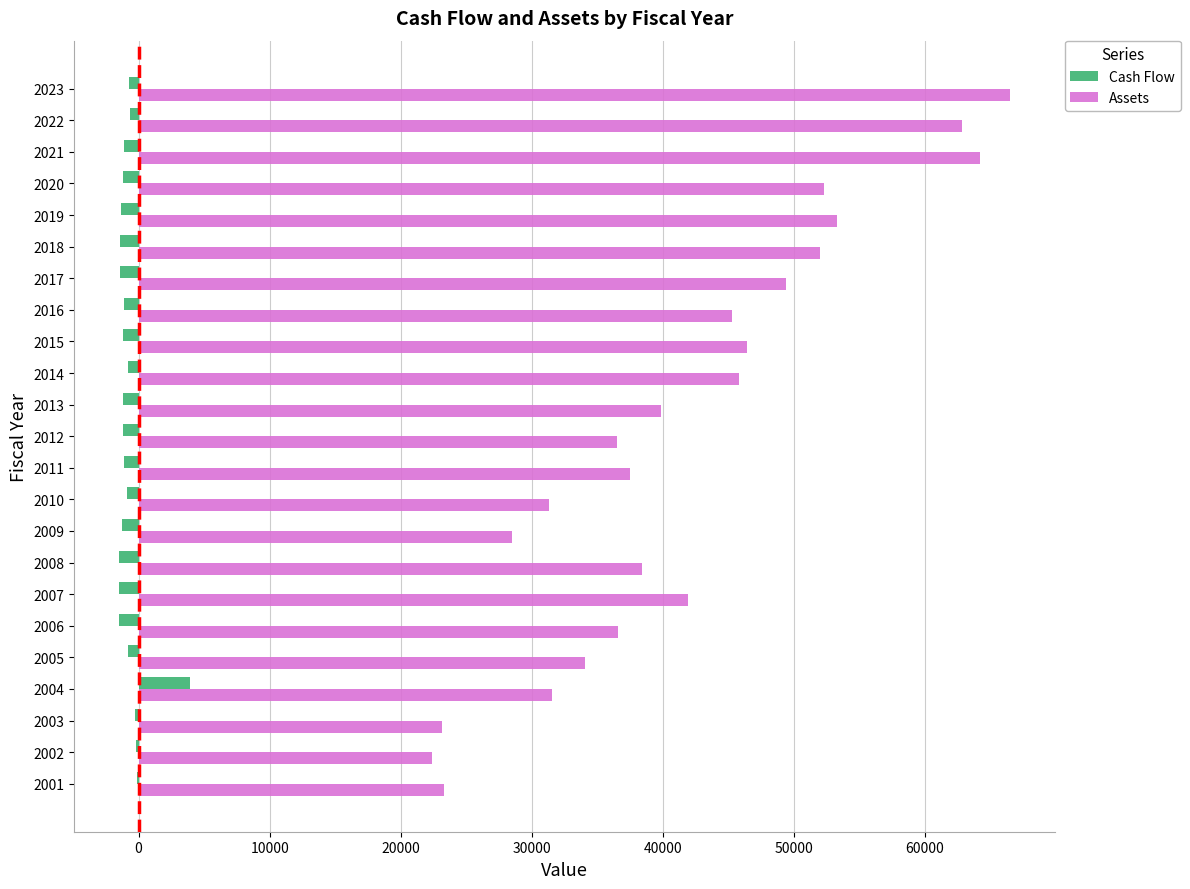

Between 2015 and 2023, which series saw the biggest shift?

Assets